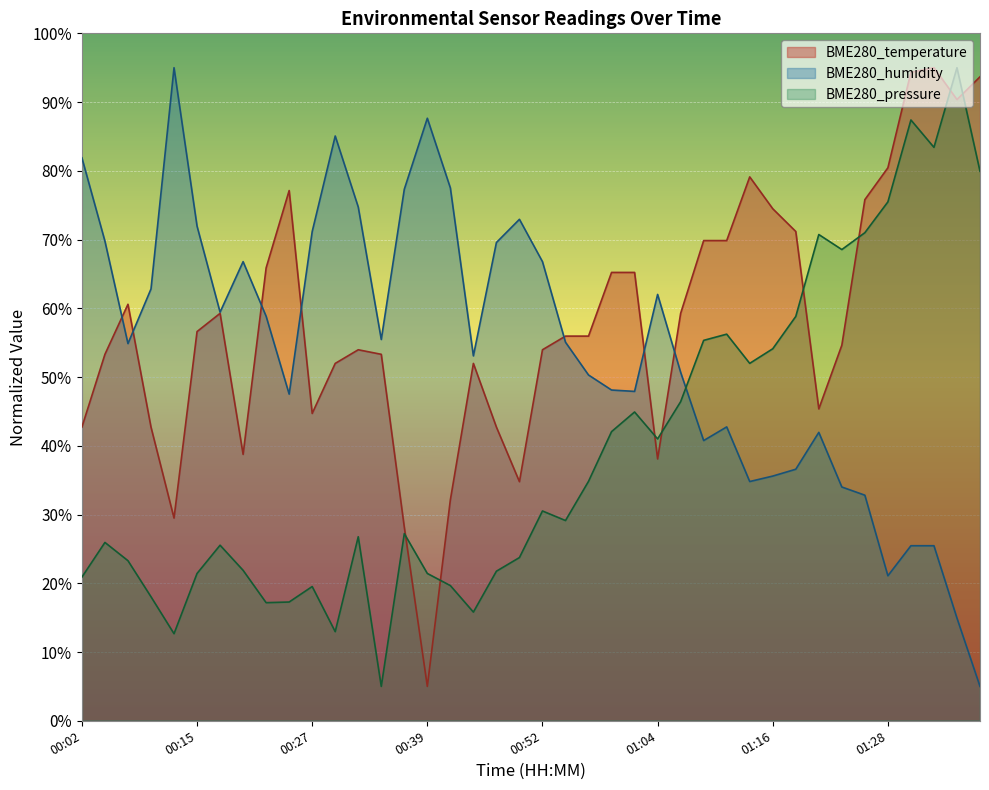

What is the sum of all BME280_humidity values?

2165.5